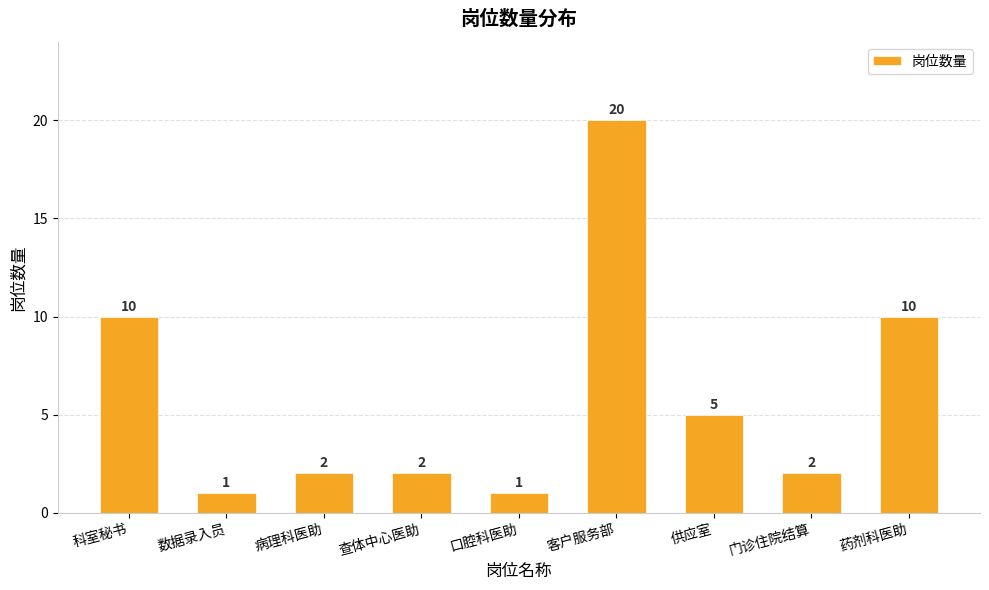

At which label does the data first exceed 2?

科室秘书